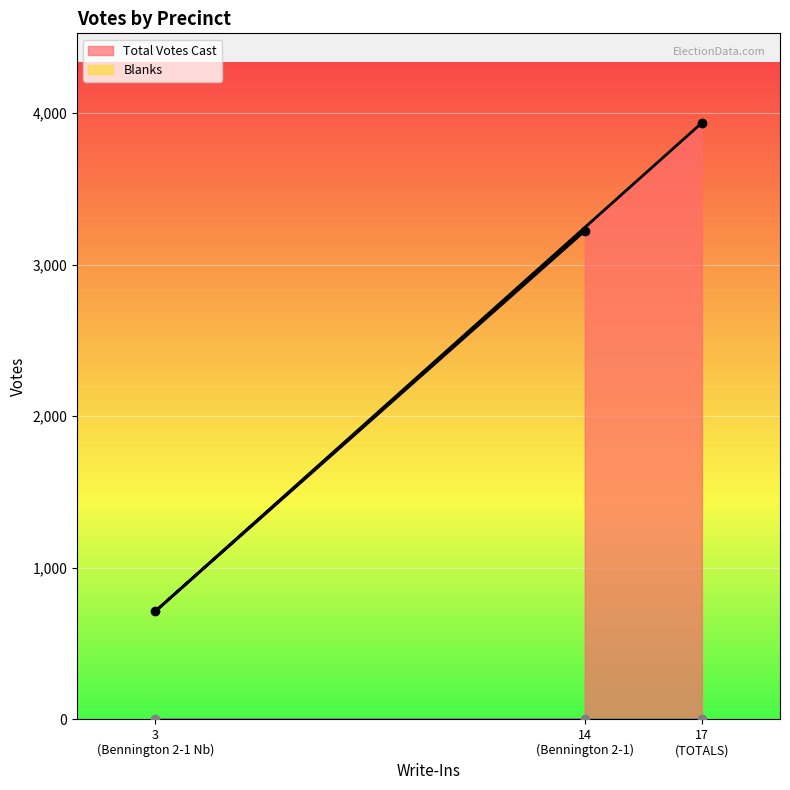

Count the values in the range 713 to 3935.

3